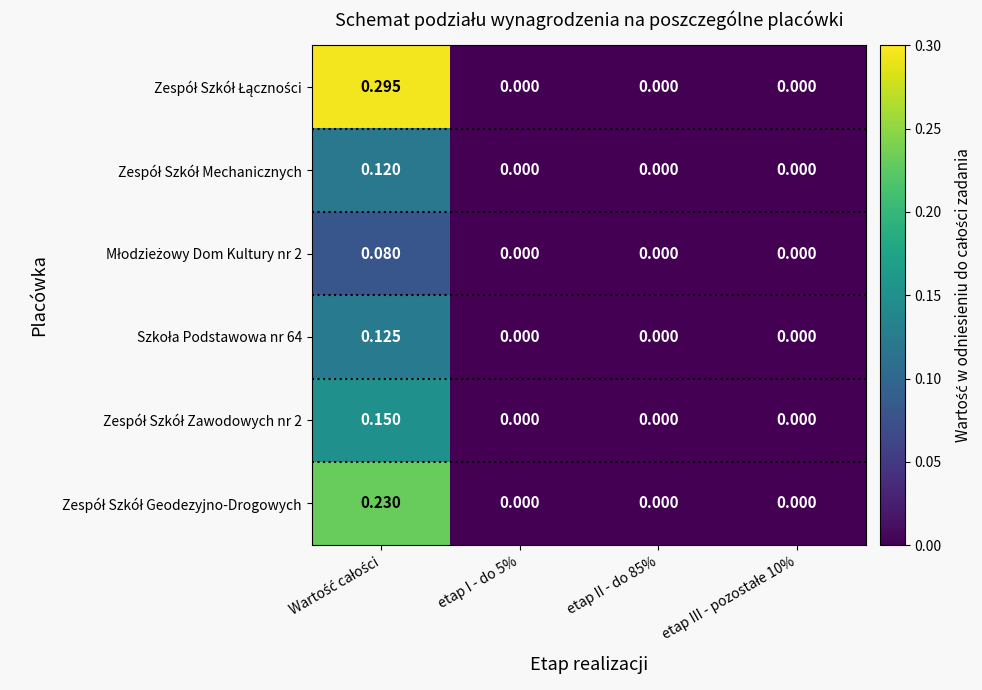

How many data points does each series have?

4